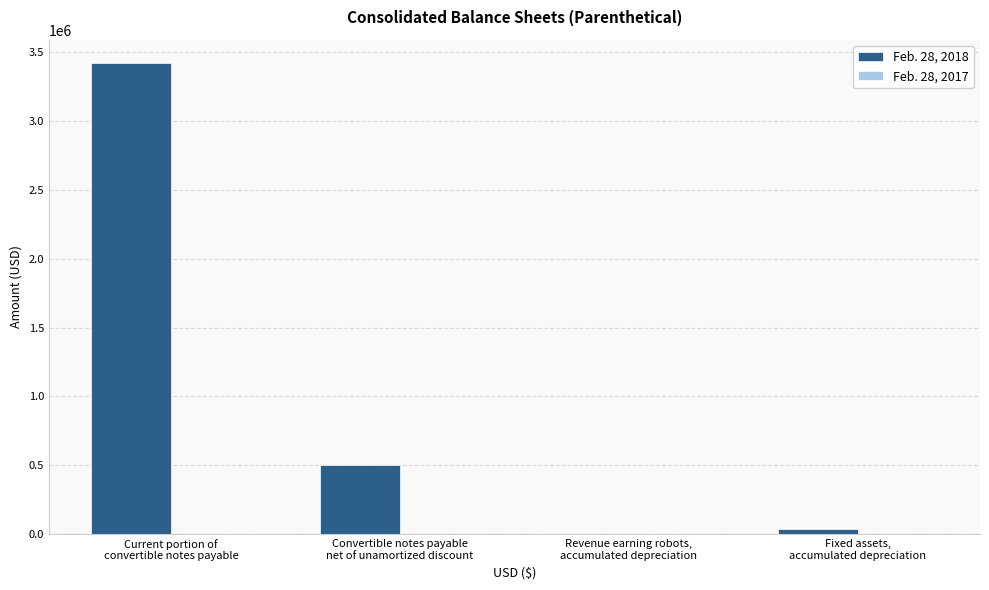

Which series has the largest total across all categories?

Feb. 28, 2018